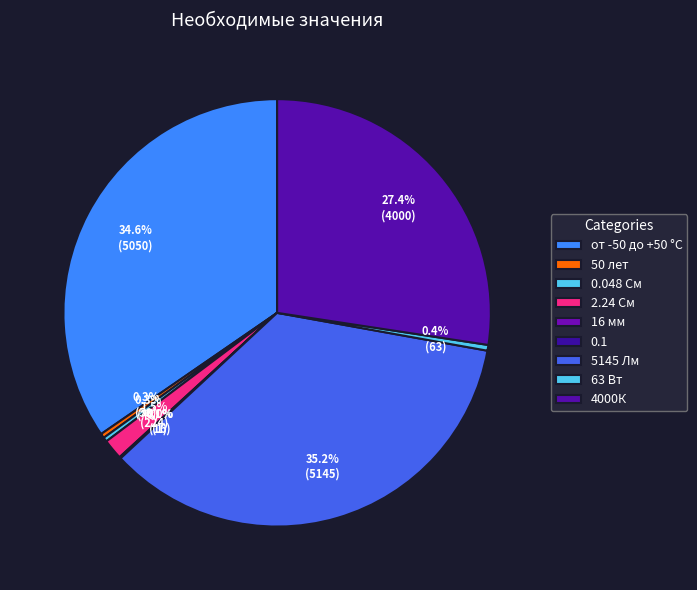

What is the change in value from 16 мм to 63 Вт?

+47